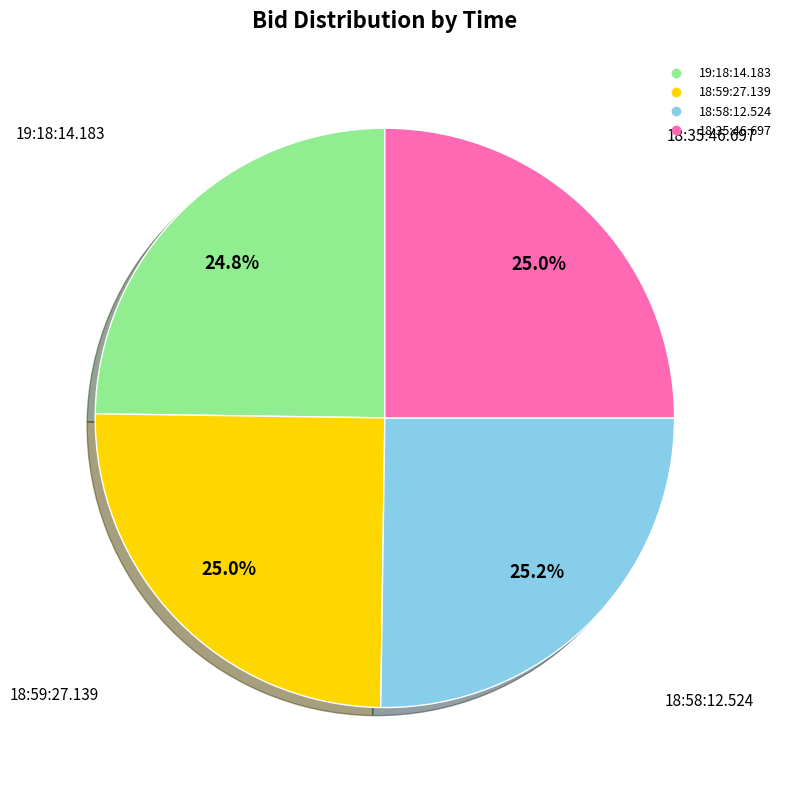

Is it true that 19:18:14.183 is 11% of the pie?

False